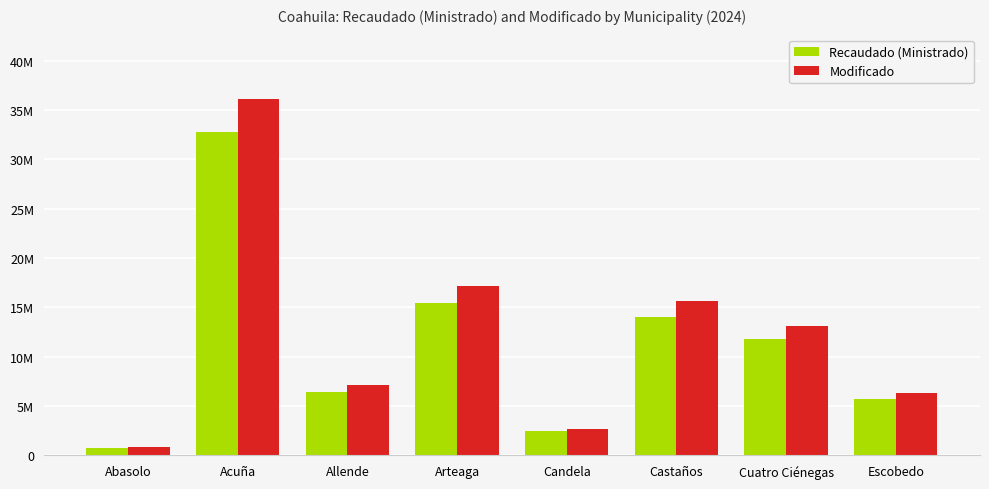

List the series in order of their overall mean, highest first.

Modificado, Recaudado (Ministrado)